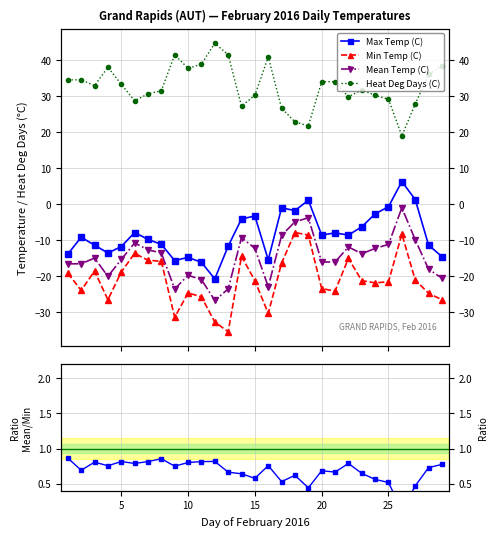

How many data points does each series have?

29